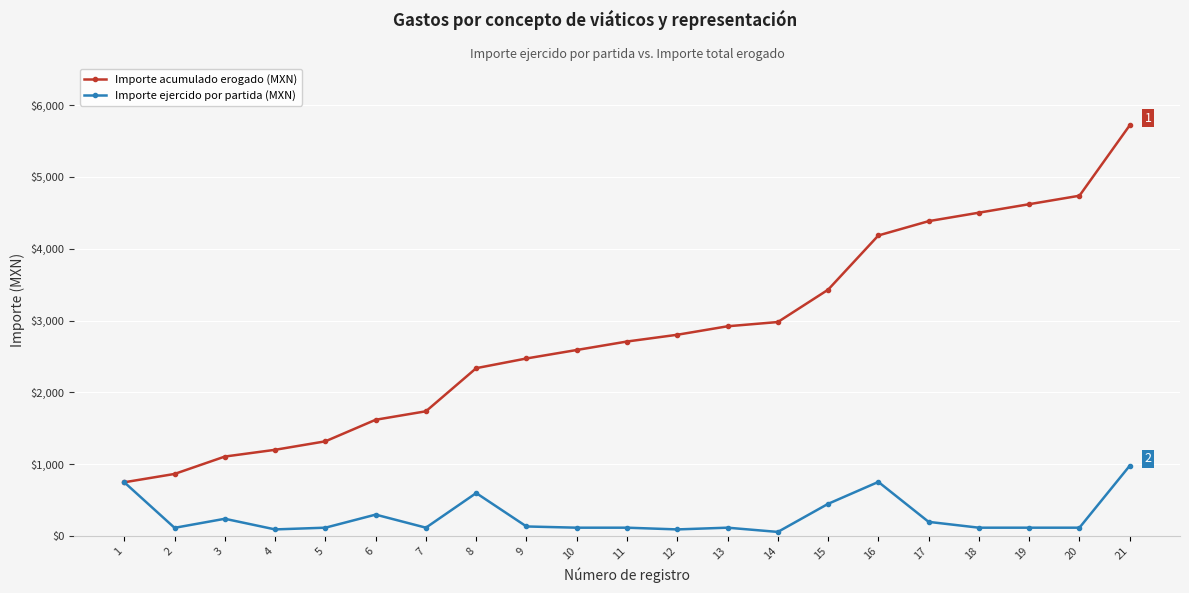

What is the difference between the Importe ejercido por partida (MXN) values at 5 and 21?

862.1